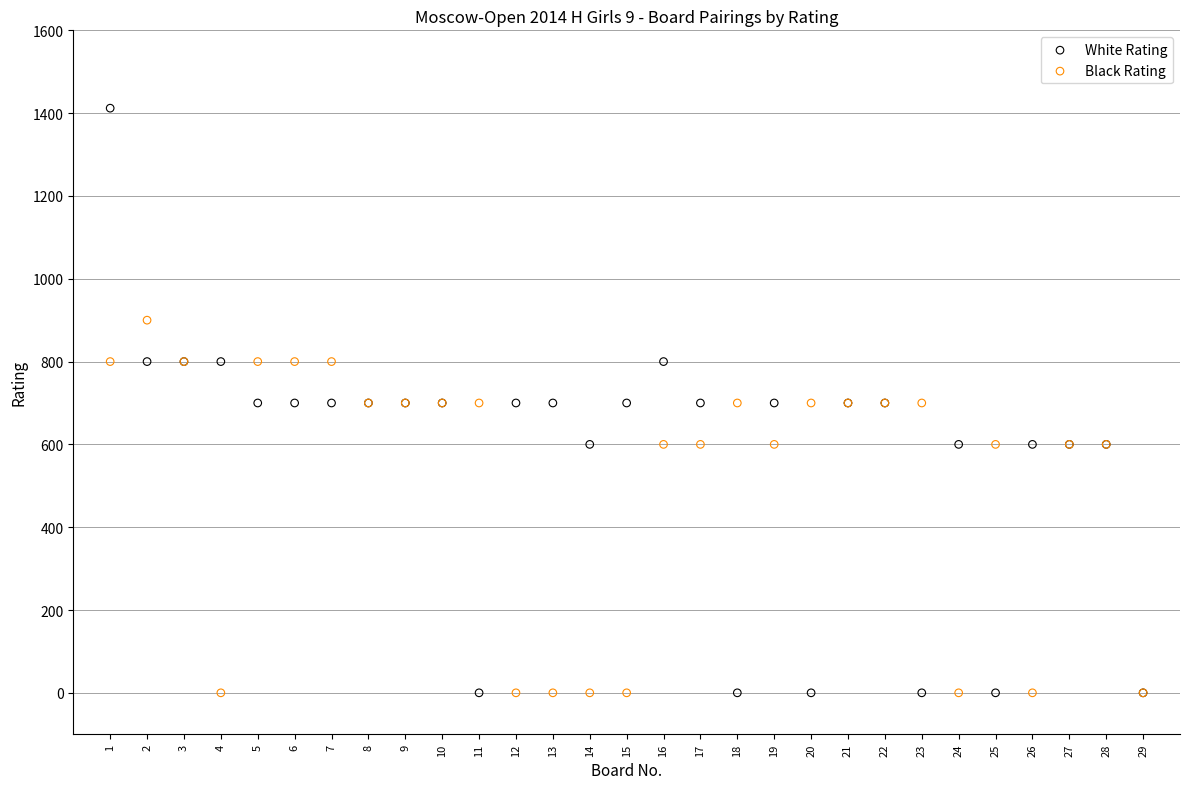

What are all the series names shown in the legend?

White Rating, Black Rating